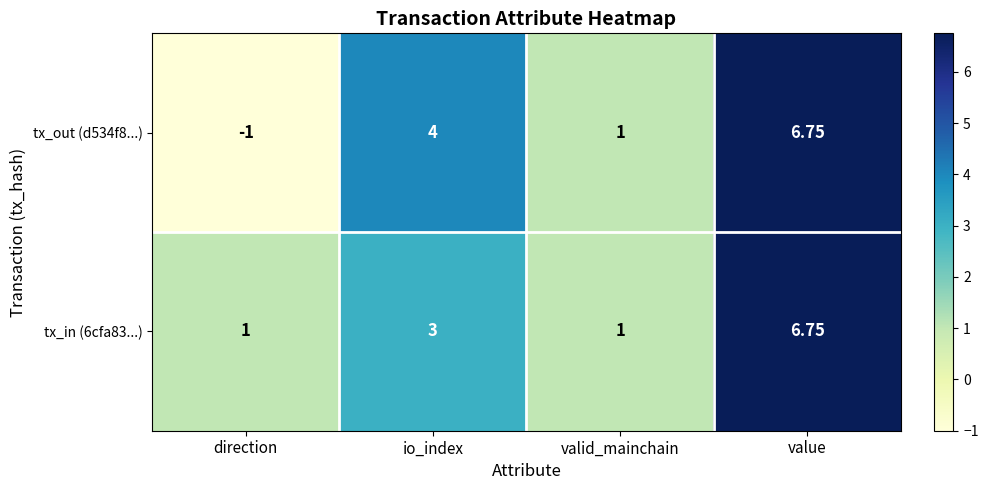

How many positive values does the tx_out (d534f8...) series have?

3